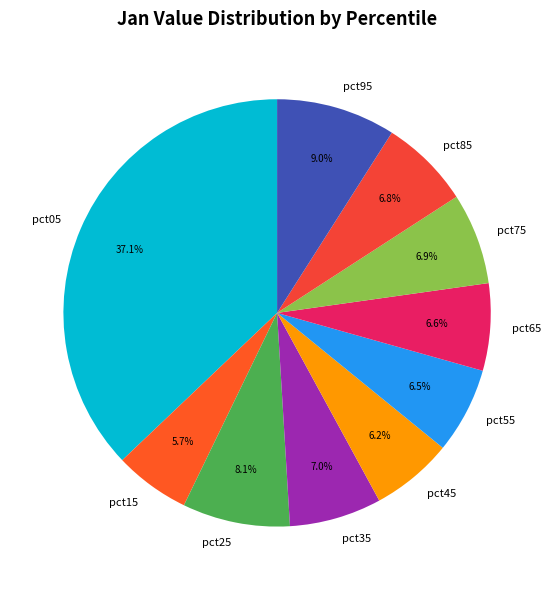

To the nearest percent, what is the difference between the largest and smallest slice percentages?

31%